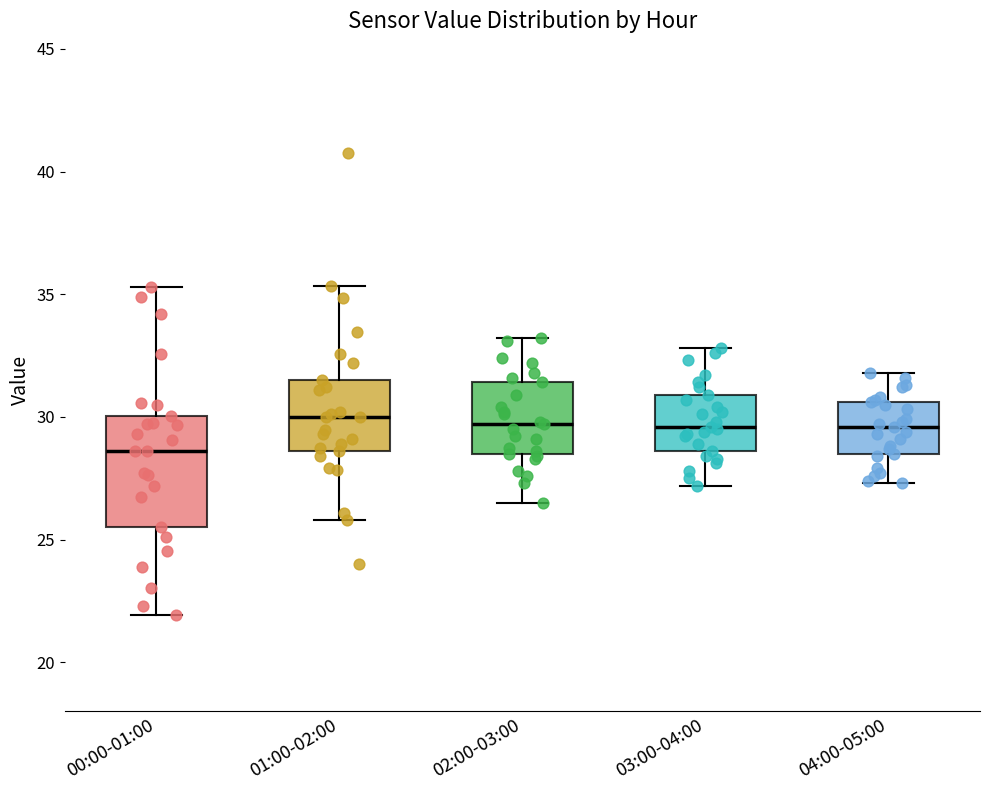

Reading left to right, transcribe this box plot: for each box, give where its median line is, the range the box spans, and where its two whiskers end, as read against the y-axis. The values are not printed on the chart, so give them approximately, as read against the axis.

00:00-01:00: median 28.5, box 25.5 to 30.0, whiskers 22.0 to 35.5
01:00-02:00: median 30.0, box 28.5 to 31.5, whiskers 26.0 to 35.5
02:00-03:00: median 29.5, box 28.5 to 31.5, whiskers 26.5 to 33.0
03:00-04:00: median 29.5, box 28.5 to 31.0, whiskers 27.0 to 33.0
04:00-05:00: median 29.5, box 28.5 to 30.5, whiskers 27.5 to 32.0